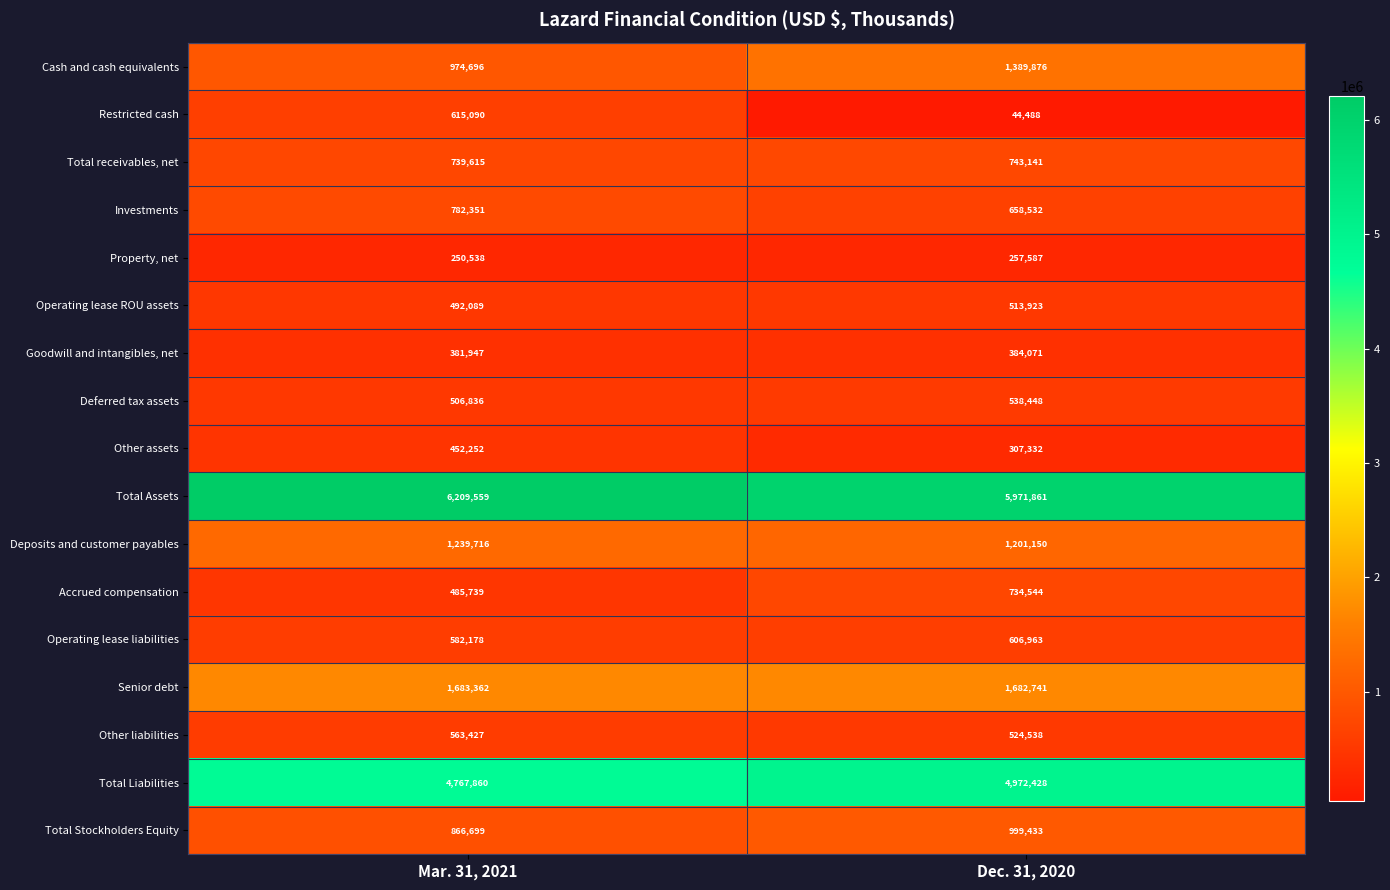

Which series has the largest range (max minus min)?

Restricted cash